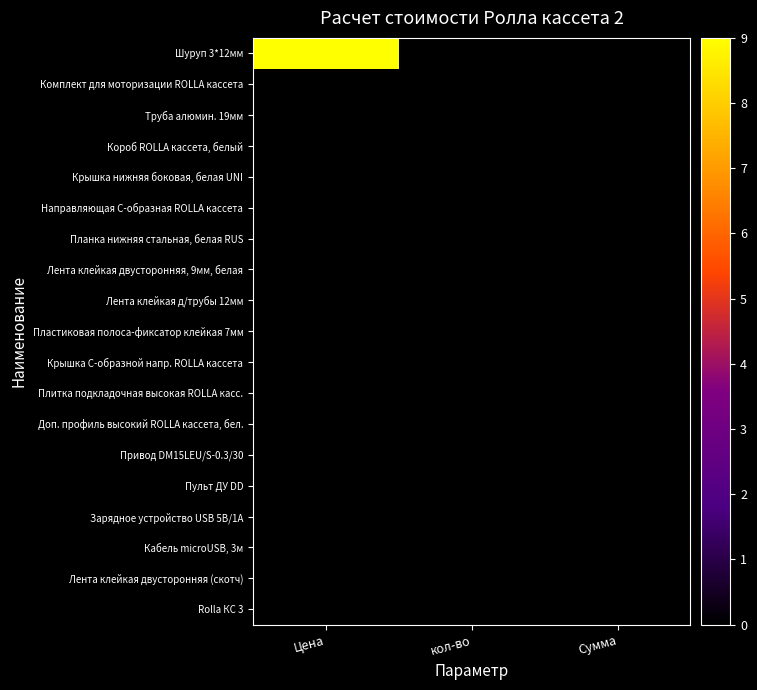

Which series has the largest range (max minus min)?

Шуруп 3*12мм